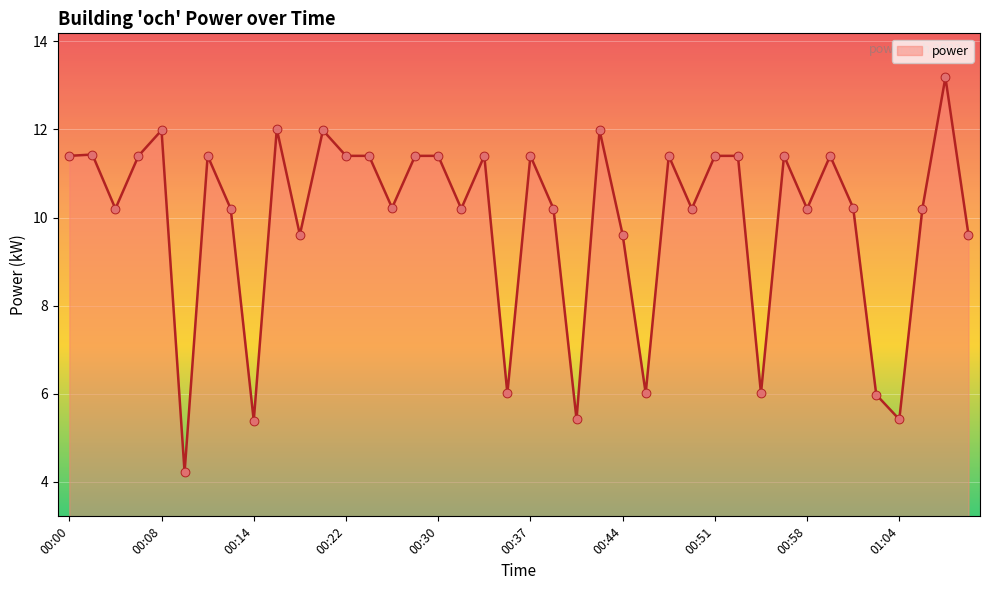

What is the difference between the maximum and minimum values?

9.0